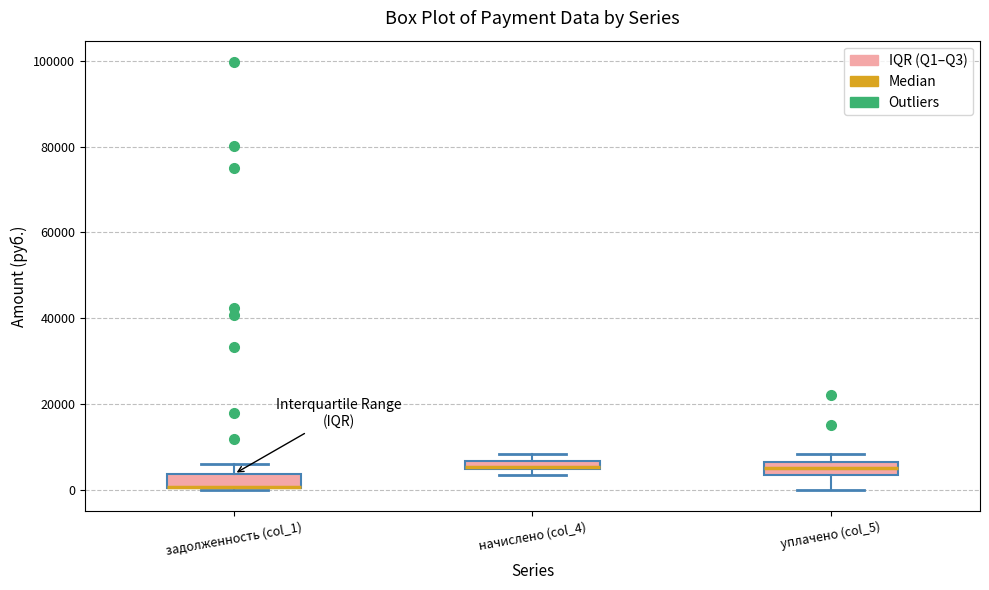

Where does the upper whisker of the box for задолженность (col_1) end on the y-axis? The values are not printed on the chart, so give them approximately, as read against the axis.

6000